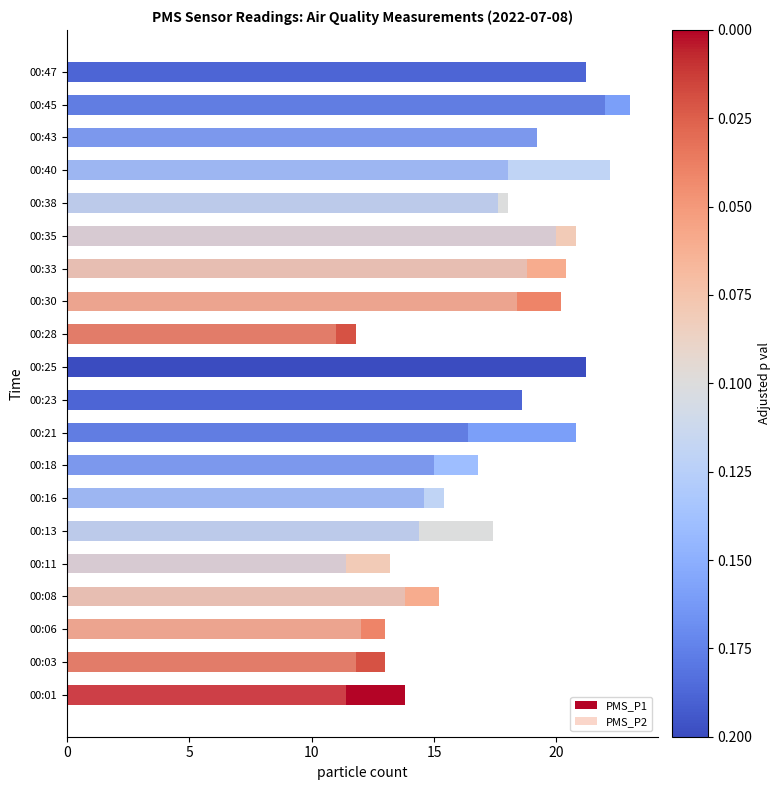

Is the value of PMS_P1 at 00:03 greater than the value of PMS_P2 at 00:16?

No